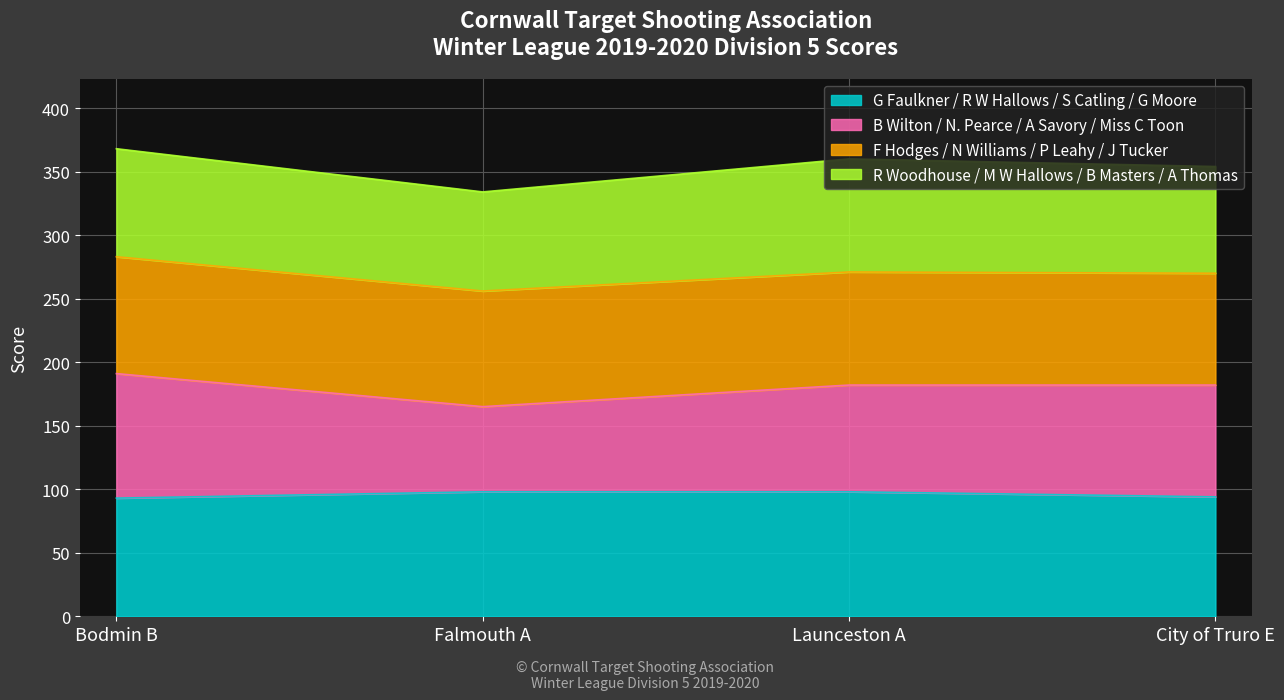

What is the approximate value of B Wilton / N. Pearce / A Savory / Miss C Toon at Bodmin B?

191